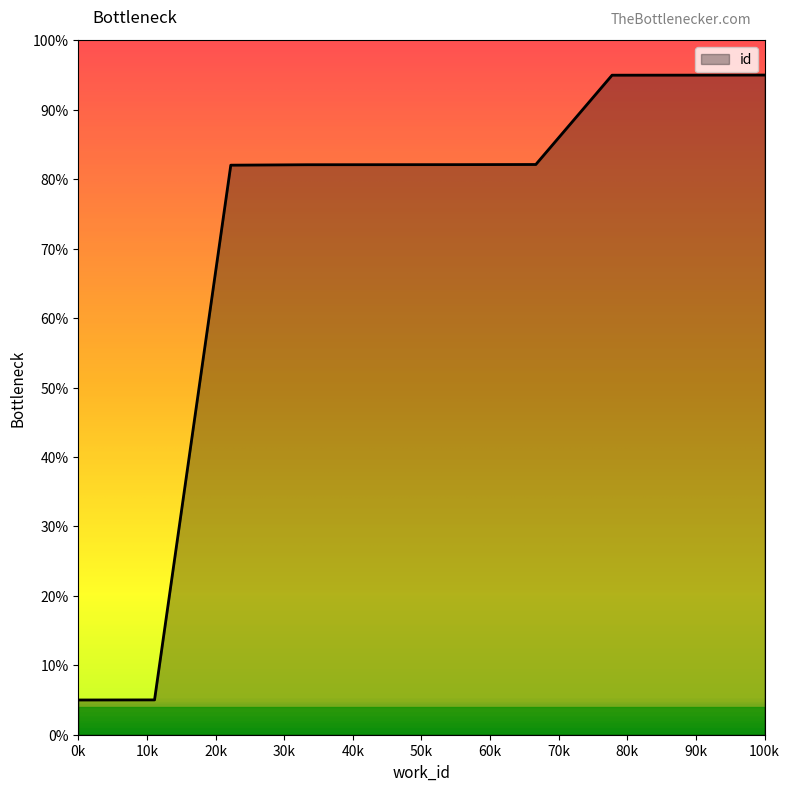

What is the minimum value shown in the chart?

5.0